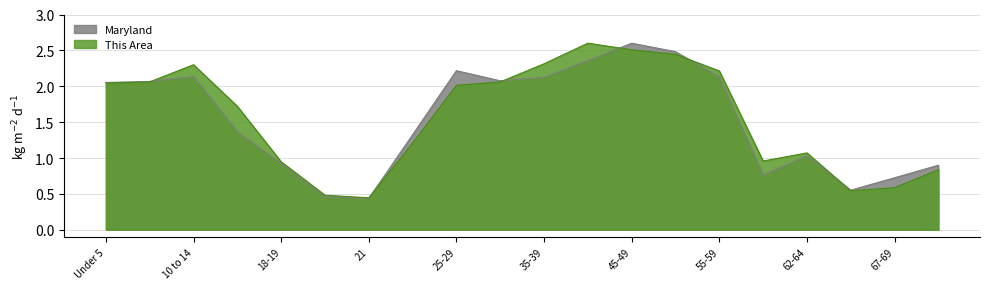

How many interior local valleys does the This Area series have?

3